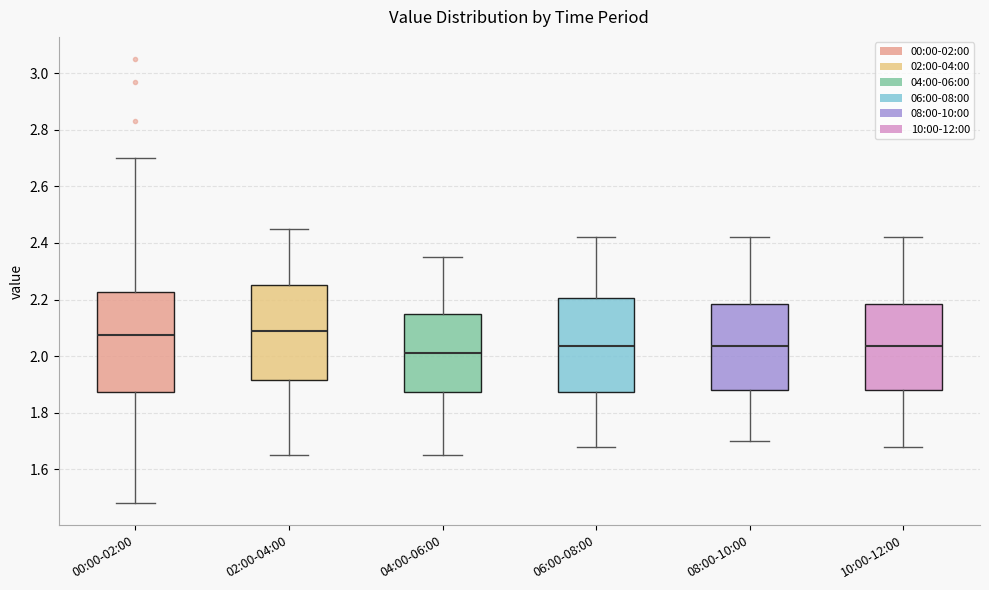

Where is the upper edge of the box for 06:00-08:00 on the y-axis? The values are not printed on the chart, so give them approximately, as read against the axis.

2.20